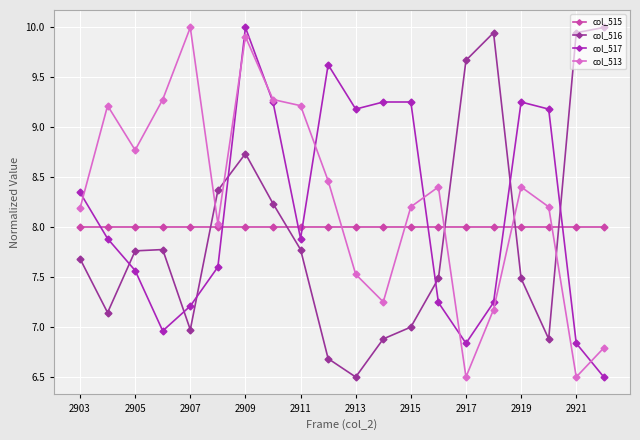

True or false: col_513 has more than 0 points higher than both neighbors.

True